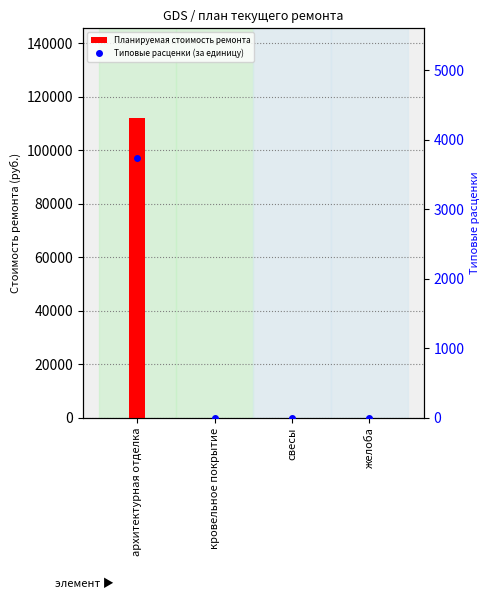

Reading right to left, transcribe all the data shown in this chart.

Планируемая стоимость ремонта: желоба=0.0	свесы=0.0	кровельное покрытие=0.0	архитектурная отделка=112052.4
Типовые расценки (за единицу): желоба=0.0	свесы=0.0	кровельное покрытие=0.0	архитектурная отделка=3735.1